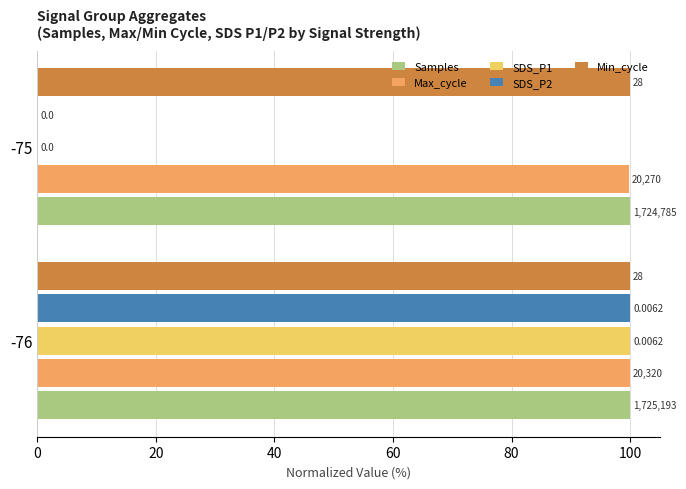

What are all the series names shown in the legend?

Samples, Max_cycle, SDS_P1, SDS_P2, Min_cycle